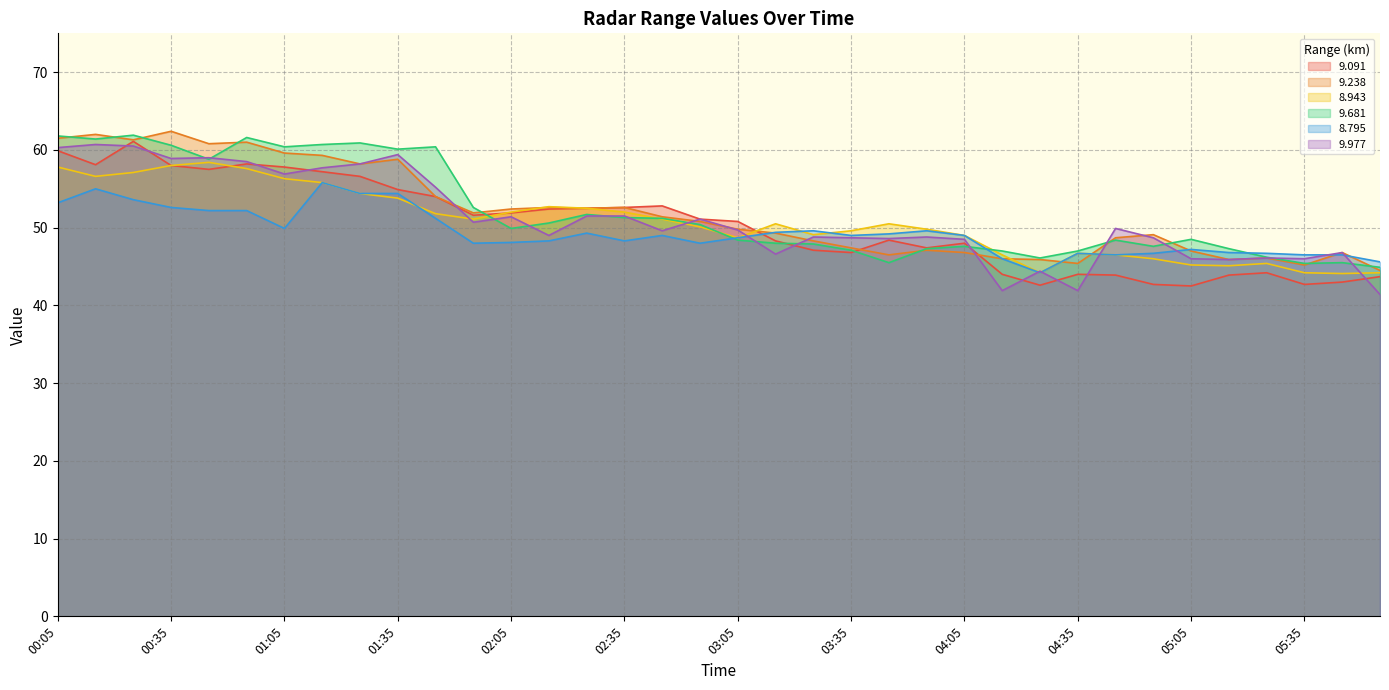

True or false: 8.943 and 9.091 intersect in this chart.

True